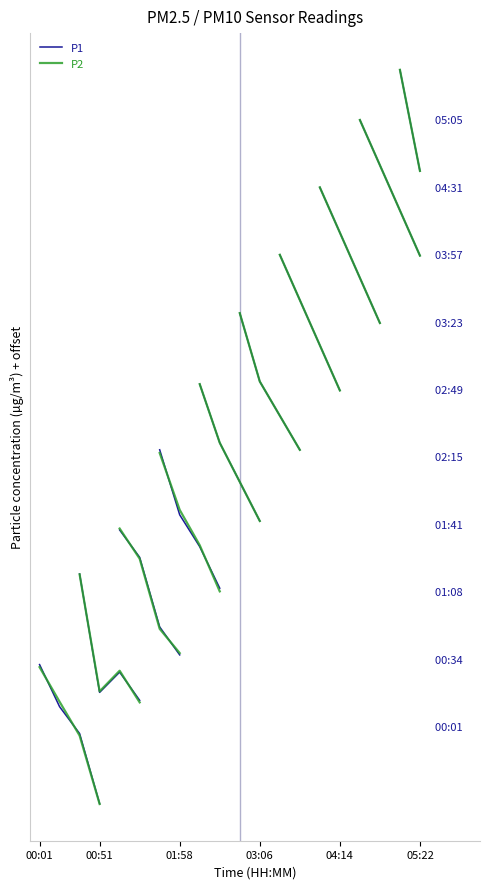

How many values in the P2 series exceed 0?

2